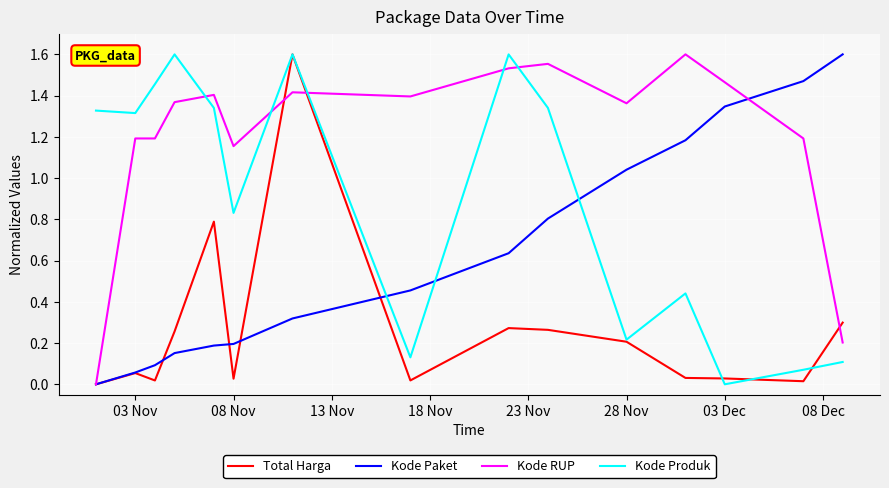

List the series in order of their overall mean, lowest first.

Total Harga, Kode Paket, Kode Produk, Kode RUP